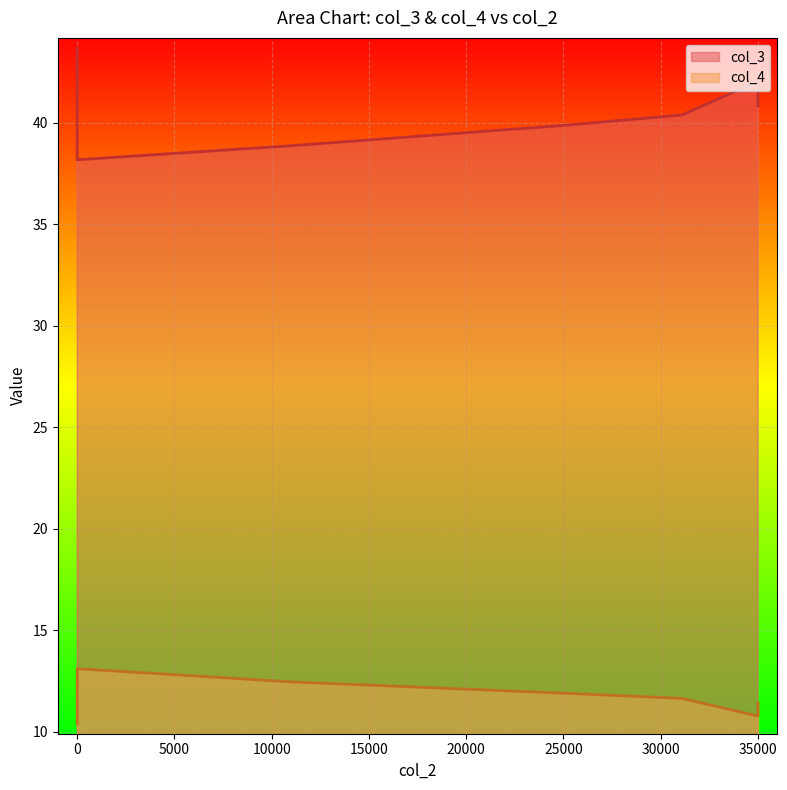

Which series has the widest spread of values?

col_3